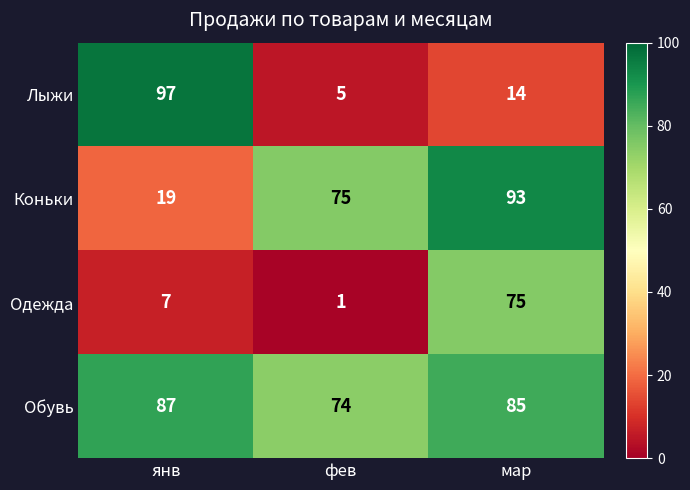

What is the maximum value shown in the chart?

97